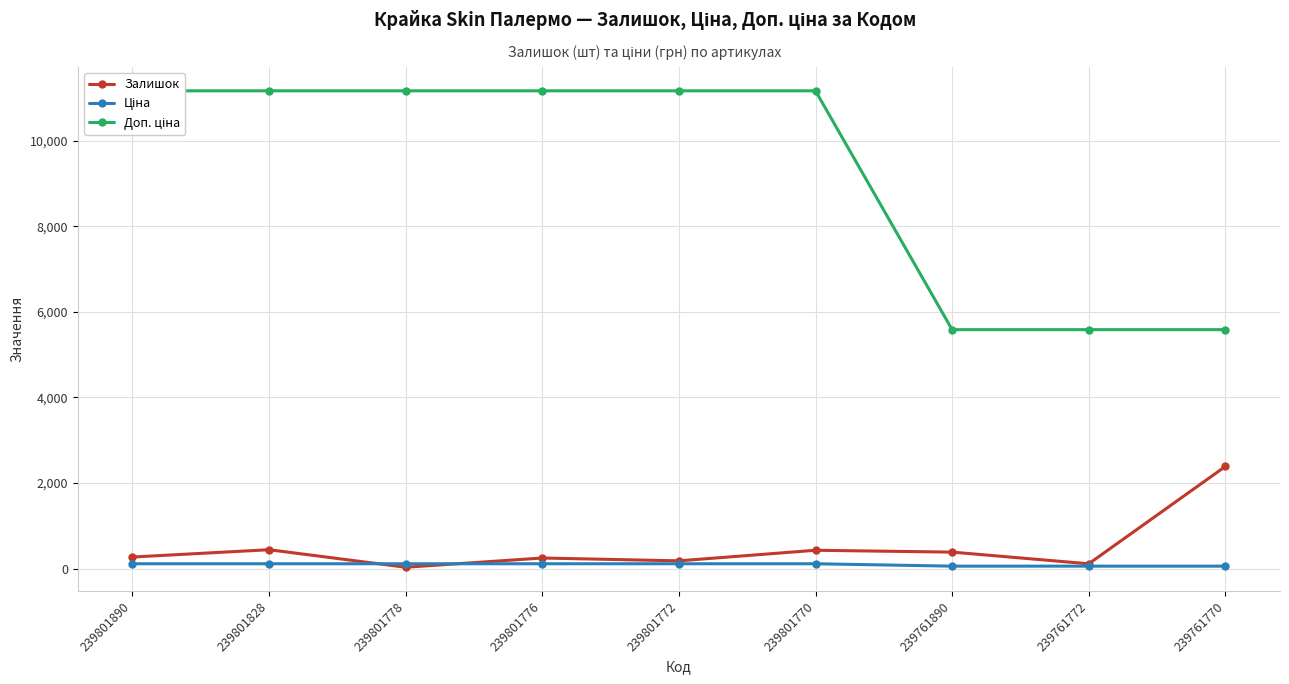

True or false: Доп. ціна and Ціна cross at least once.

False